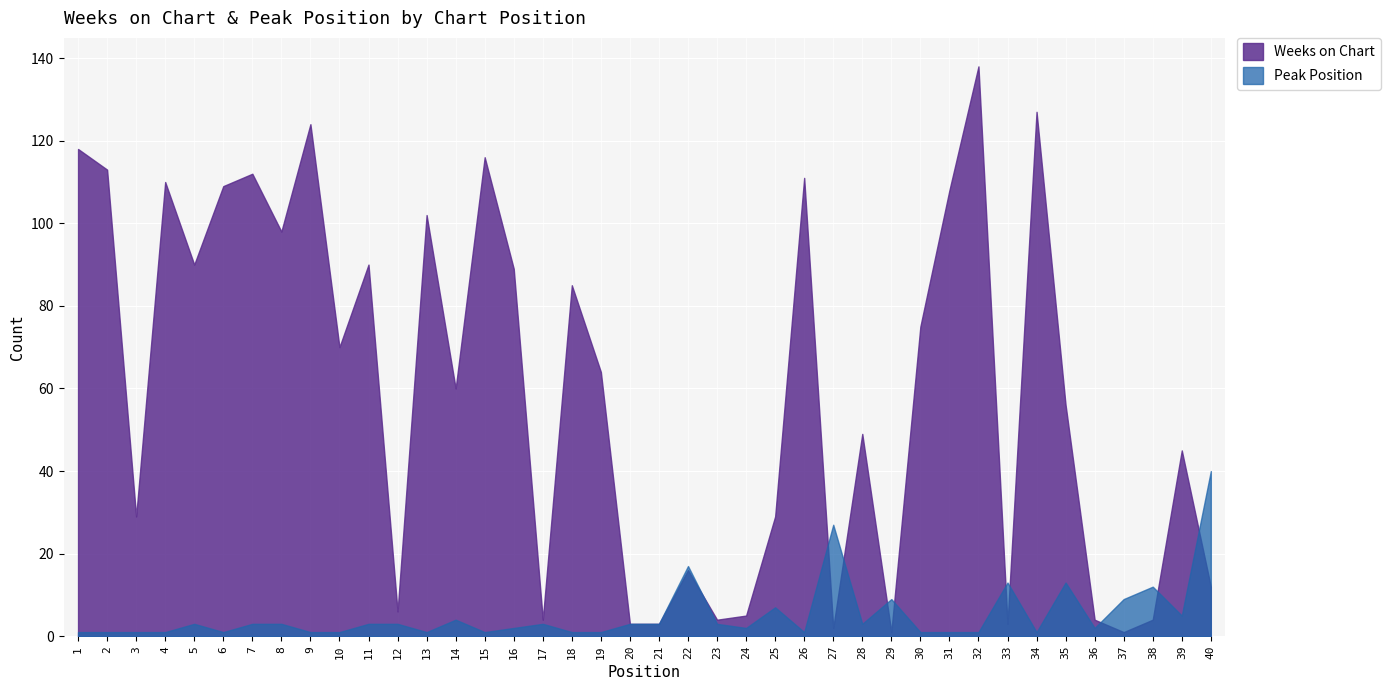

What is the value of the Weeks on Chart point at the 37th from the left?

1